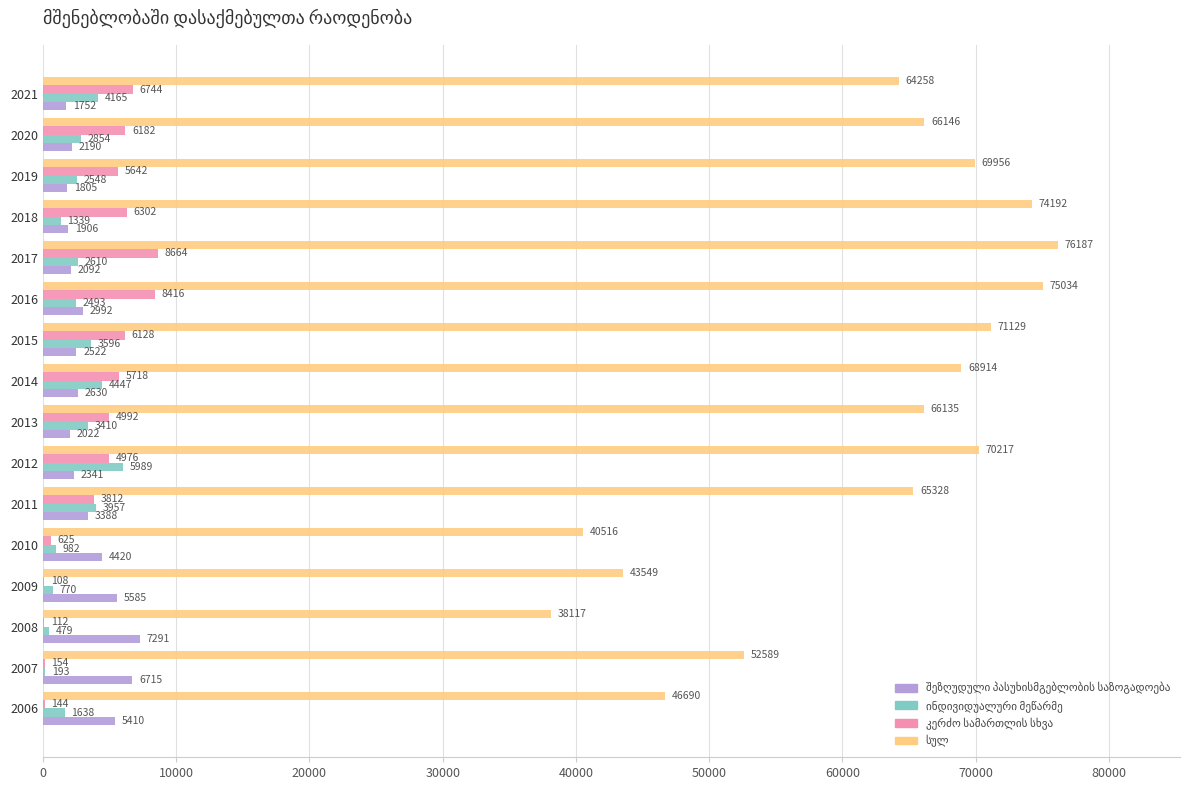

What is the greatest value displayed?

76187